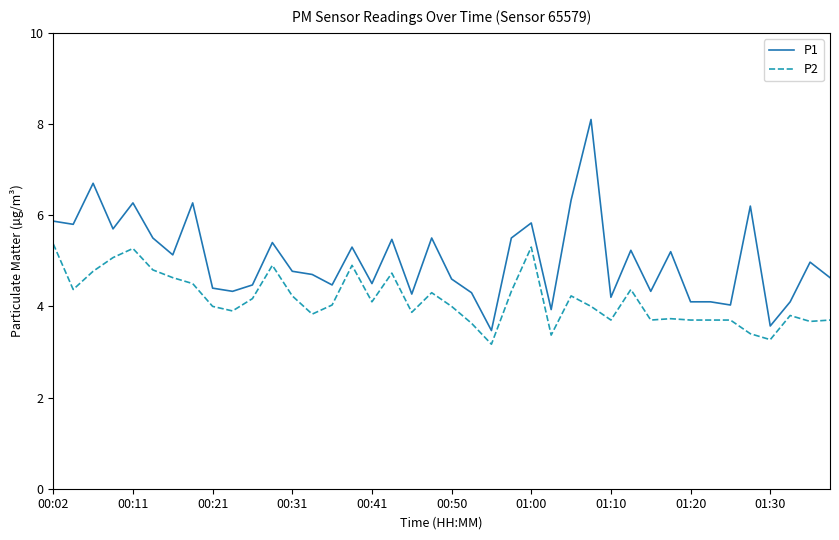

What are all the series names shown in the legend?

P1, P2